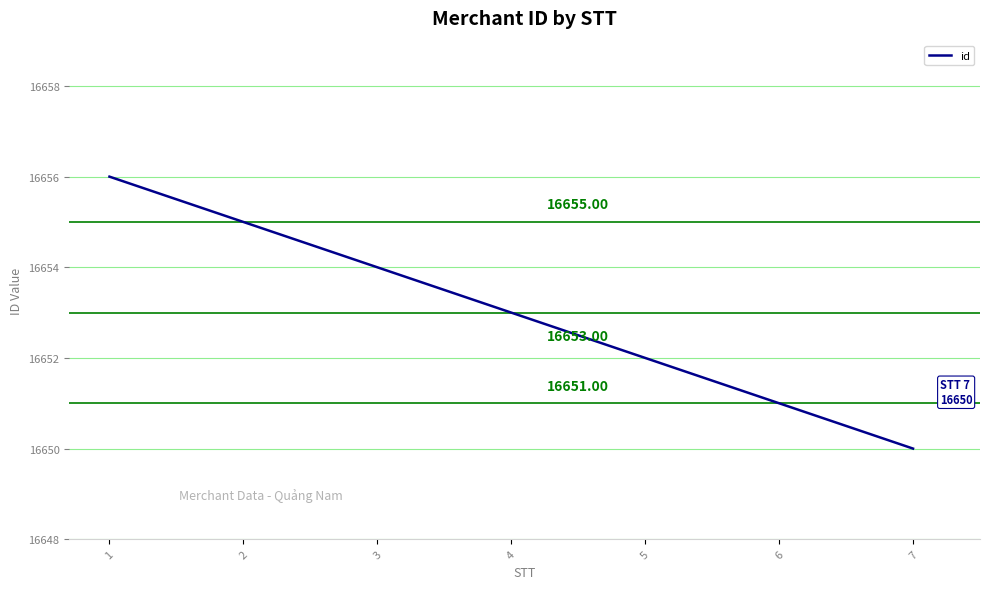

How many distinct data groups are displayed?

1